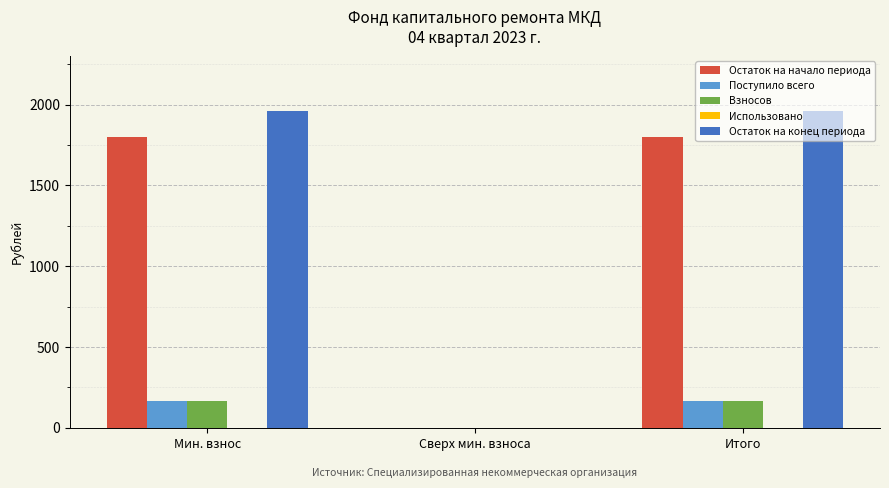

The Поступило всего series shows 166.9 at Итого. True or false?

True